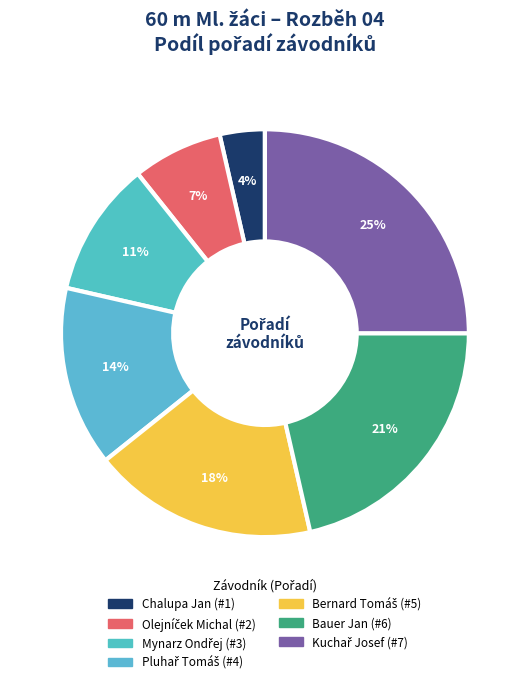

What is the largest slice in the pie chart?

Kuchař Josef